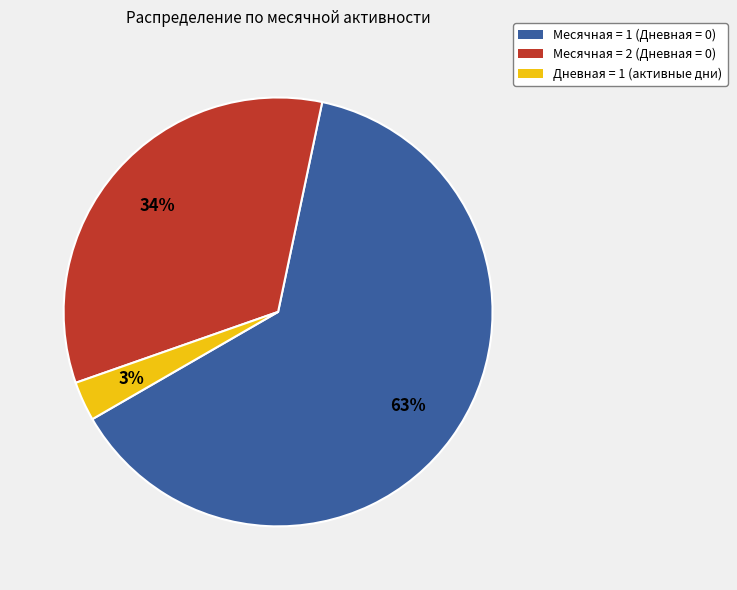

To the nearest percent, what is the average slice percentage?

33%